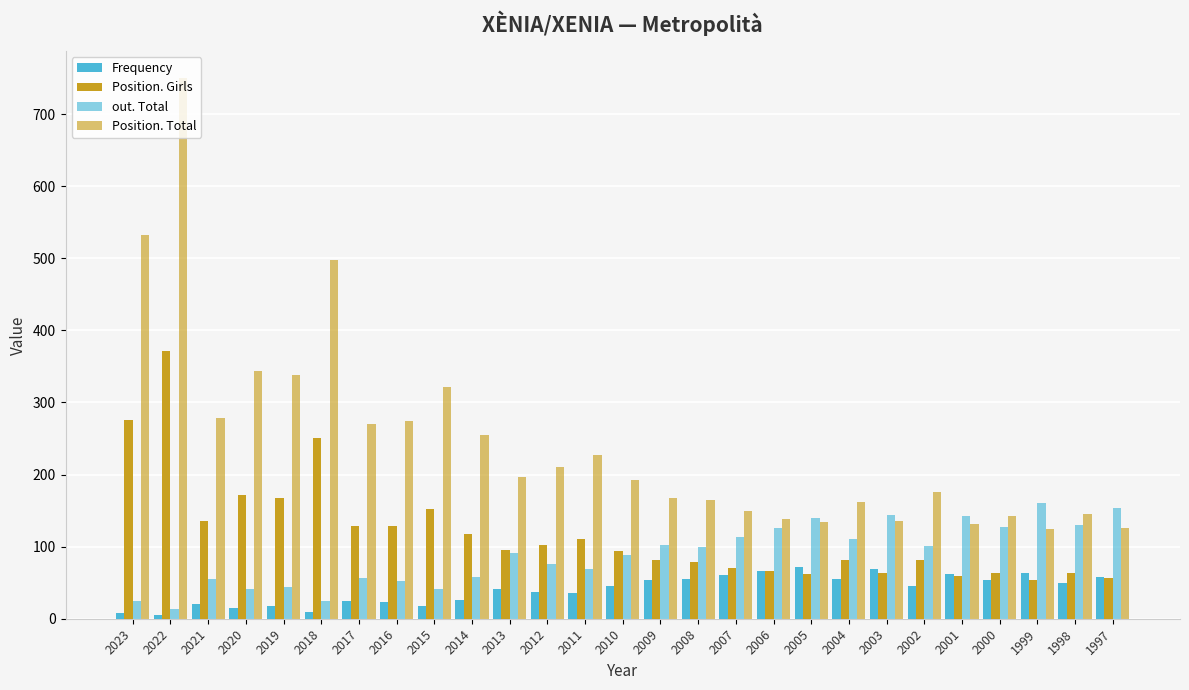

The value of Position. Total at 1997 is 192. True or false?

False